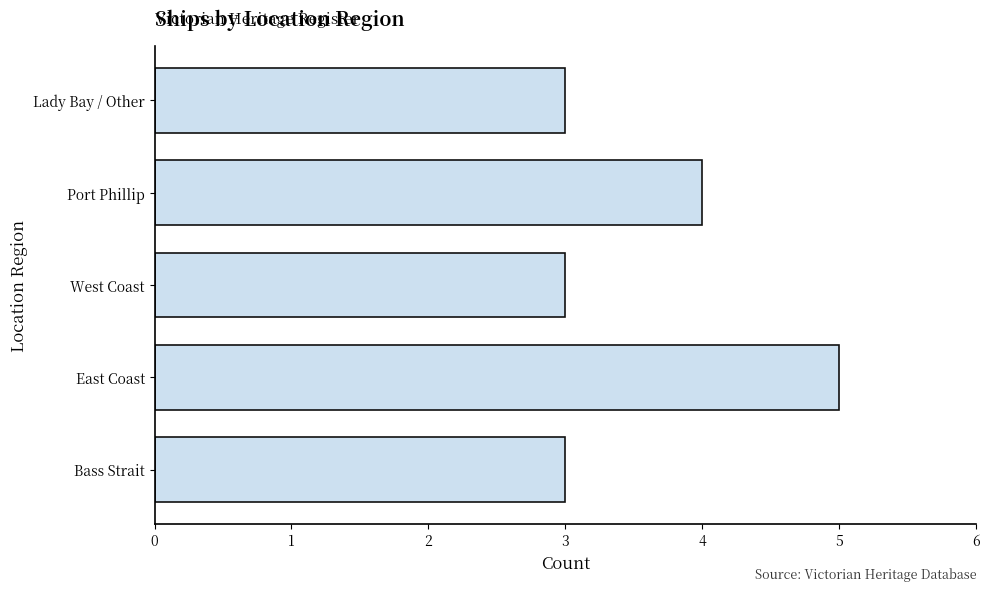

The chart shows a value of 1 at West Coast. True or false?

False